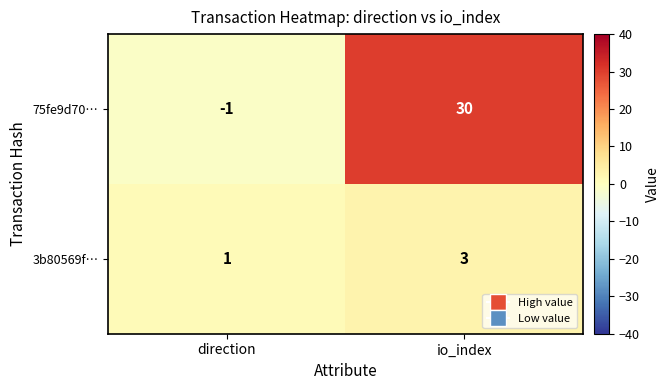

Which series has the largest range (max minus min)?

75fe9d70…